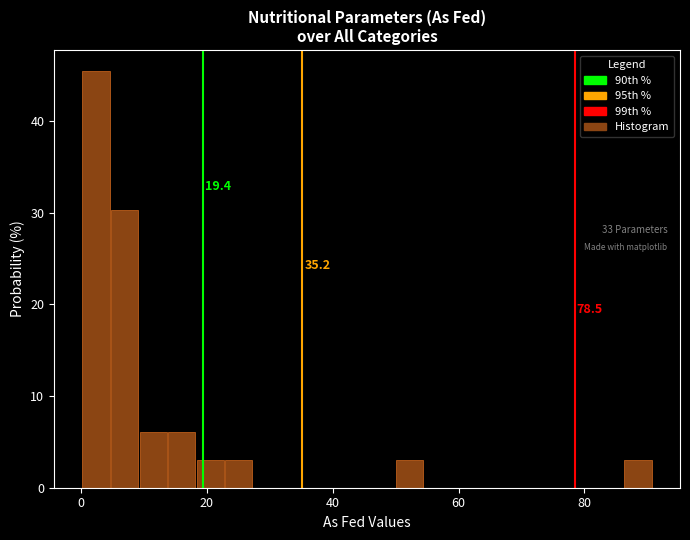

Read against the x-axis, roughly where is the centre of the tallest bar?

2